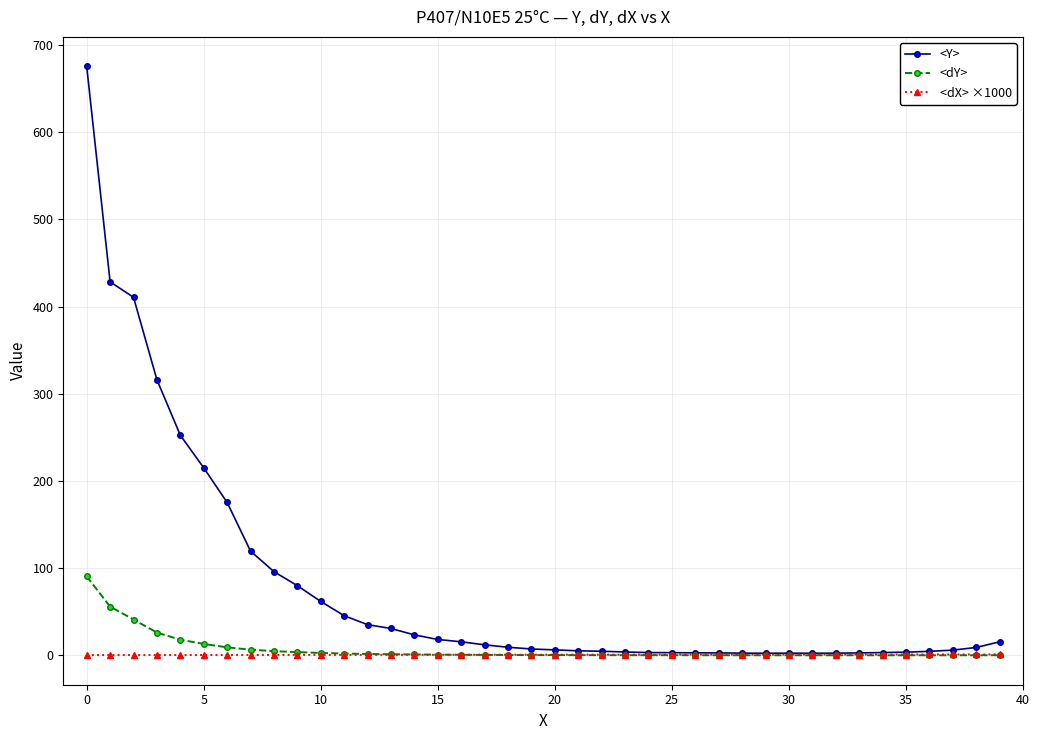

Which series has the widest spread of values?

<Y>